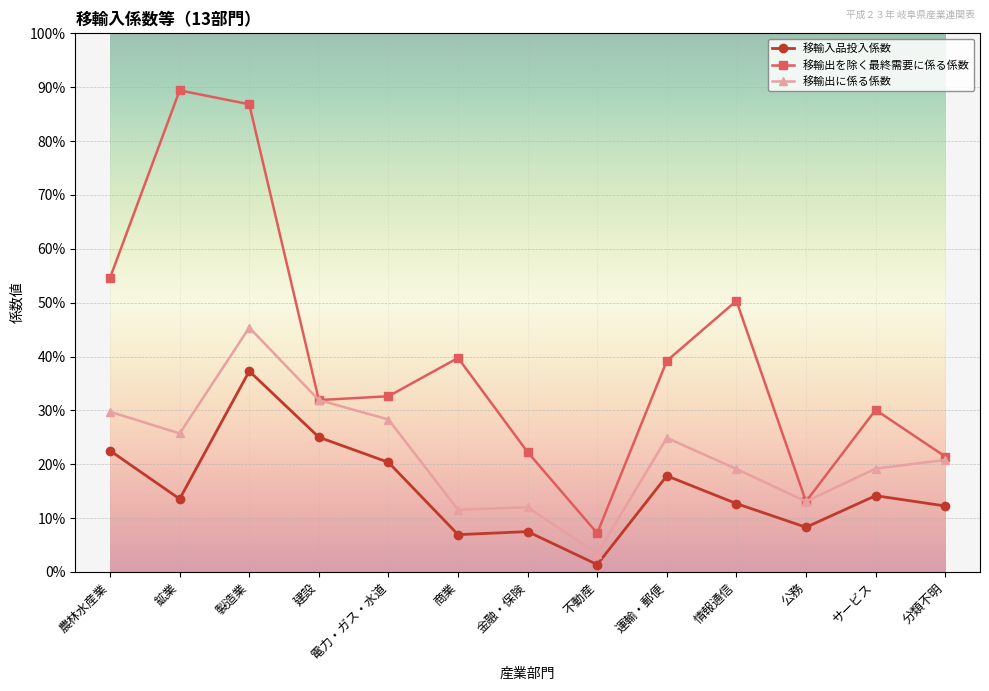

What are all the series names shown in the legend?

移輸入品投入係数, 移輸出を除く最終需要に係る係数, 移輸出に係る係数